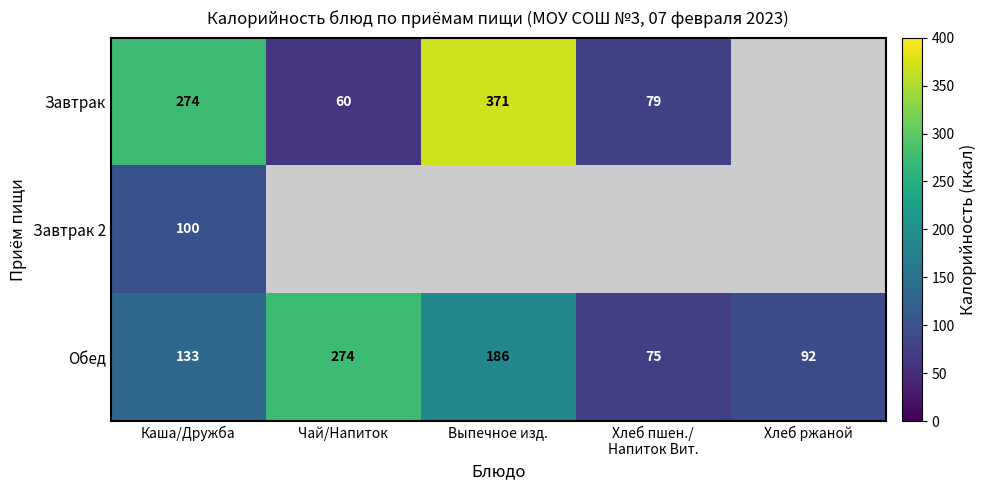

True or false: Обед has a value of 440.4 at Чай/Напиток.

False